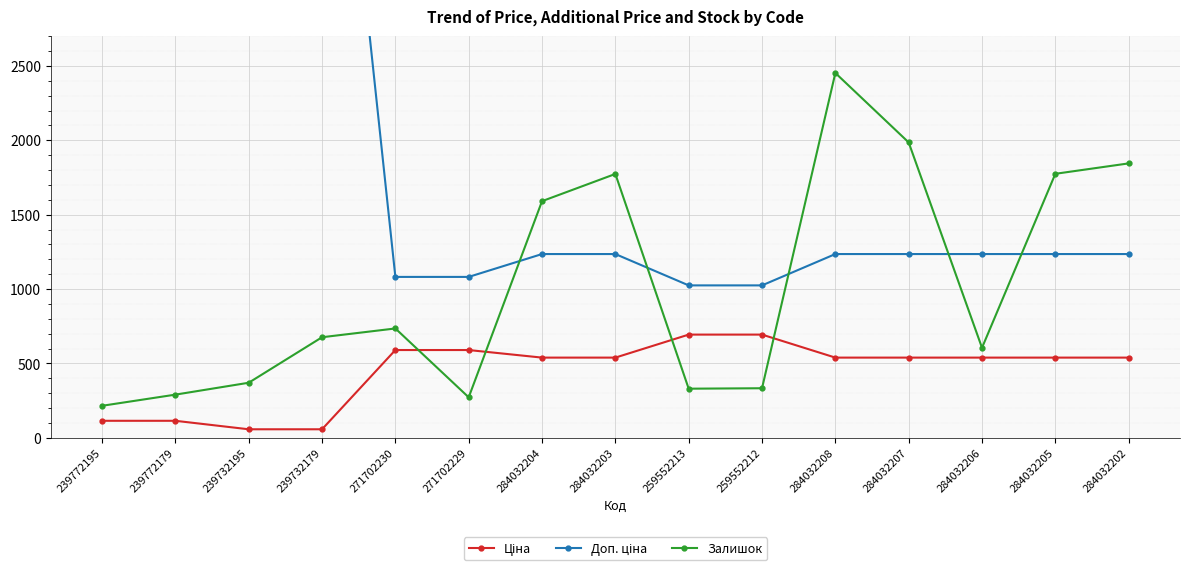

What is the spread (max minus min) of values at 239732195?

5647.9